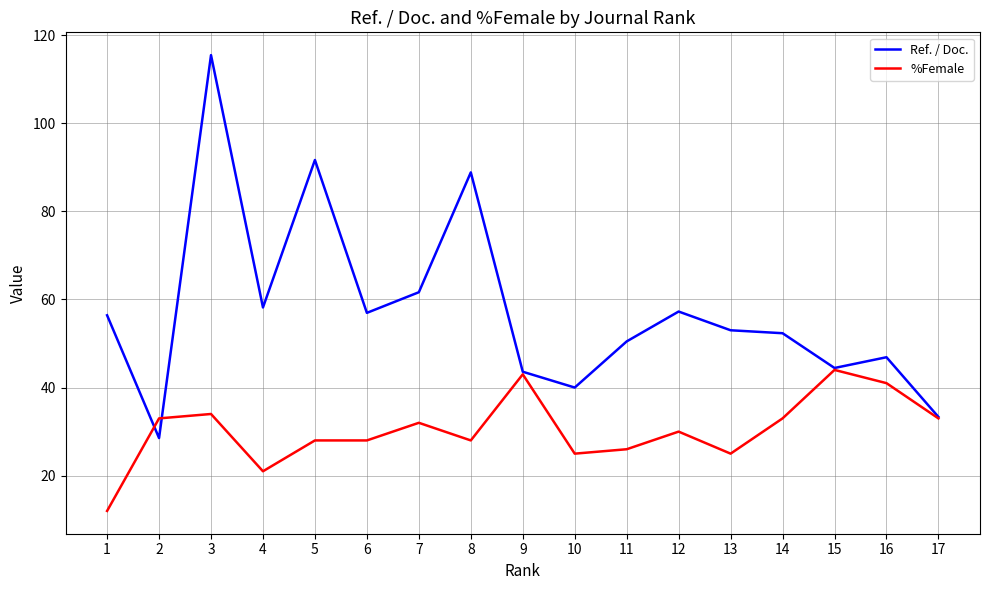

At which label does %Female reach its minimum?

1